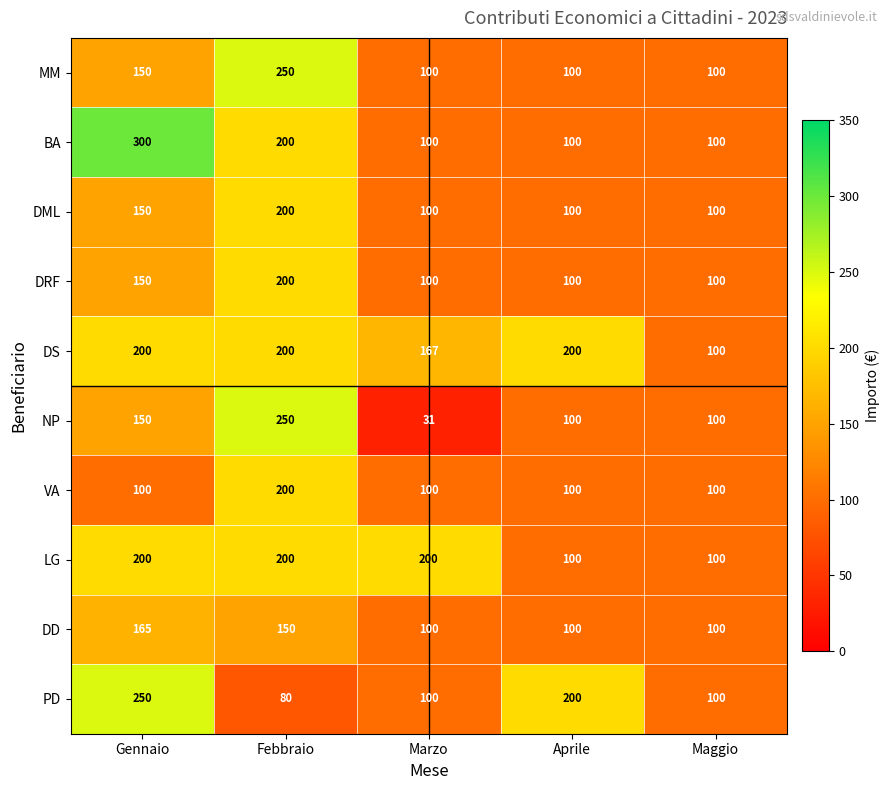

Which series has the widest spread of values?

NP